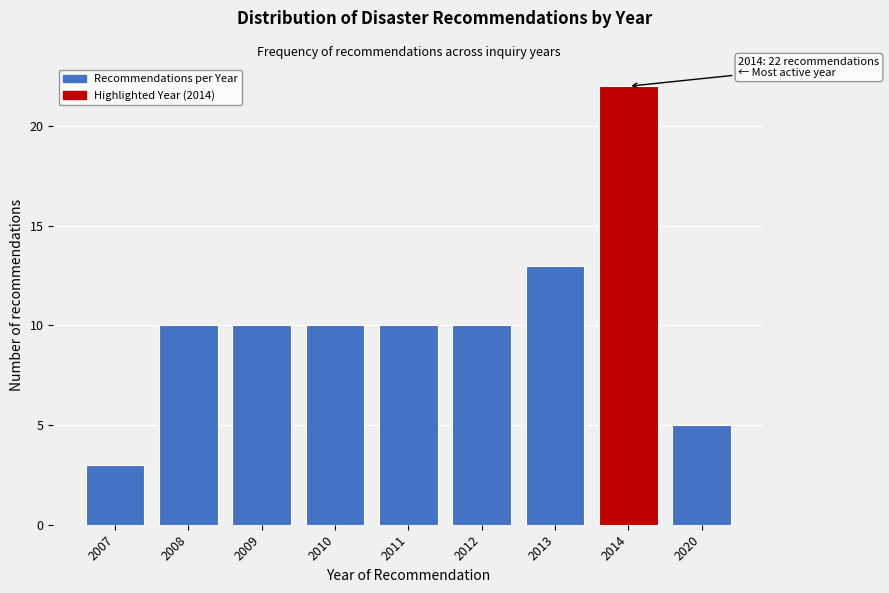

Reading left to right, transcribe all the data shown in this chart.

2007=3	2008=10	2009=10	2010=10	2011=10	2012=10	2013=13	2014=22	2020=5